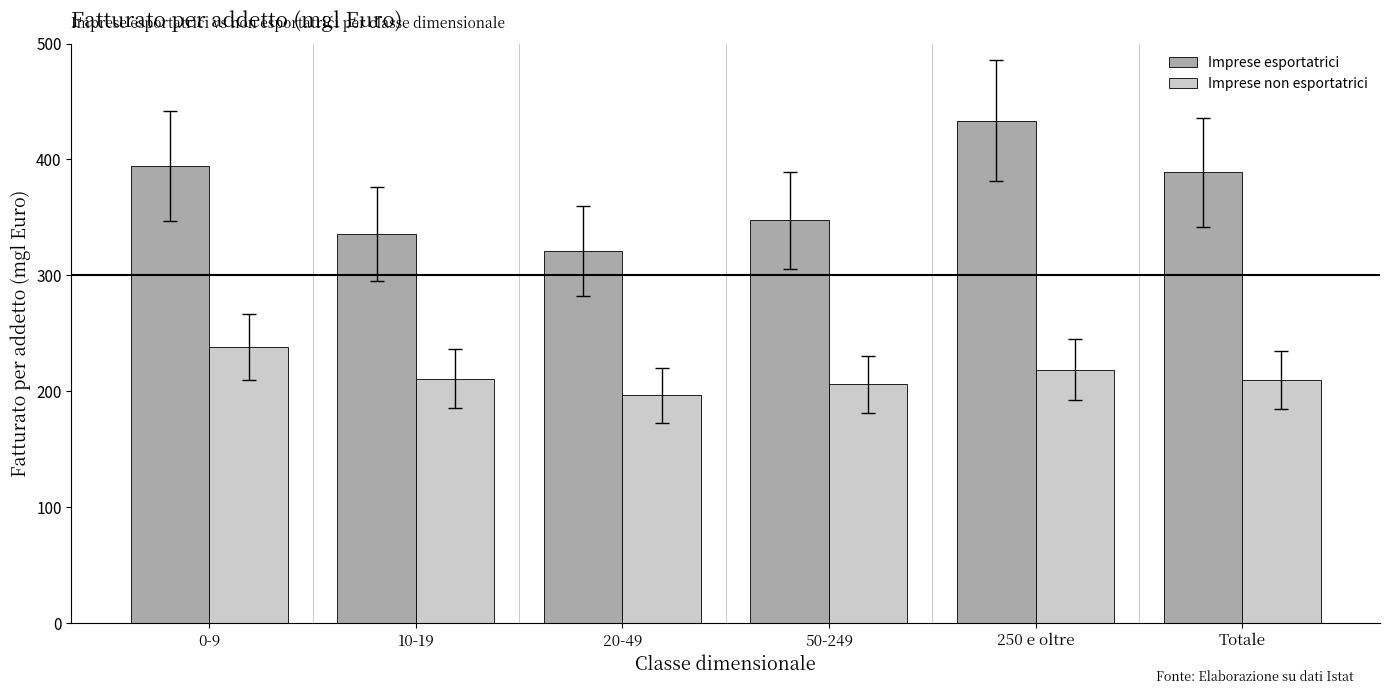

How many values in the Imprese non esportatrici series are below 210?

3